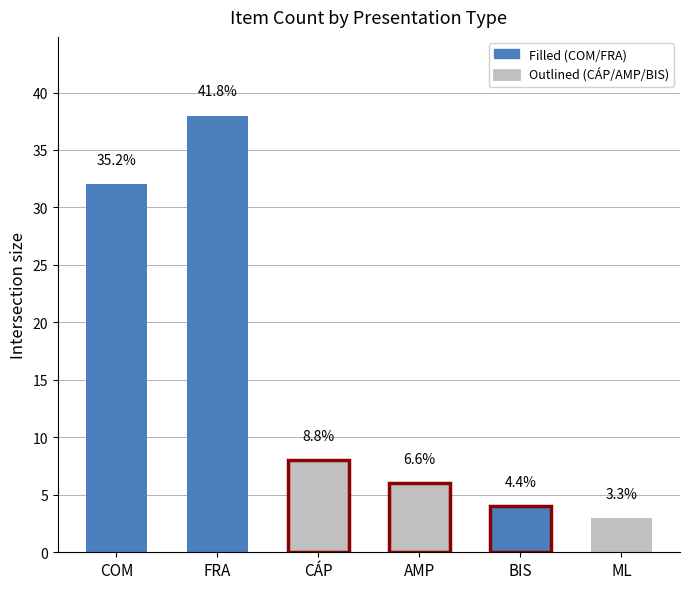

At which category does the chart reach its peak across all series?

FRA